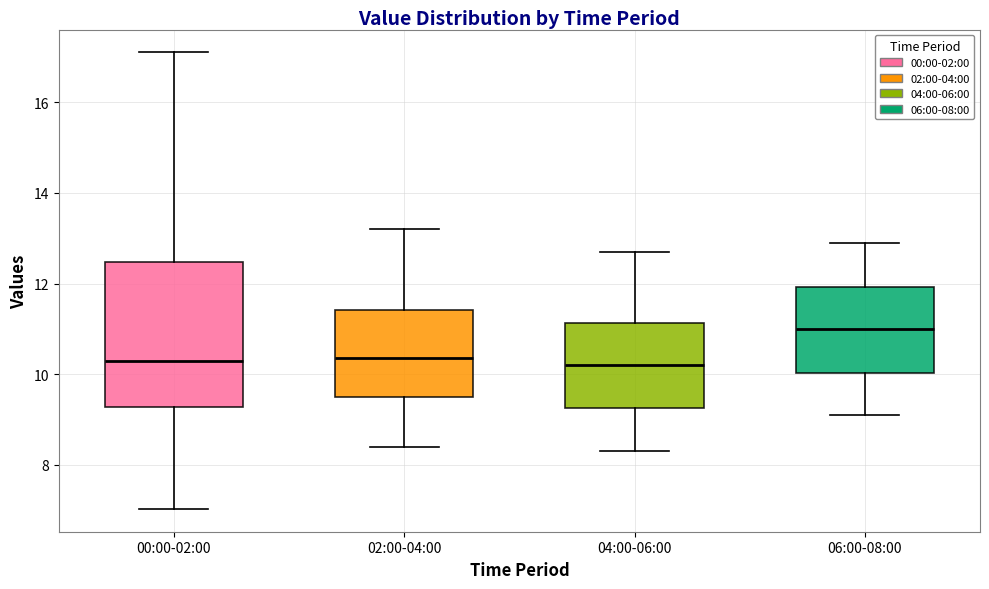

Reading left to right, read every box against the y-axis: the position of its median line, the range the box covers, and the ends of its whiskers. The values are not printed on the chart, so give them approximately, as read against the axis.

00:00-02:00: median 10.4, box 9.2 to 12.4, whiskers 7.0 to 17.2
02:00-04:00: median 10.4, box 9.6 to 11.4, whiskers 8.4 to 13.2
04:00-06:00: median 10.2, box 9.2 to 11.2, whiskers 8.4 to 12.8
06:00-08:00: median 11.0, box 10.0 to 12.0, whiskers 9.2 to 13.0